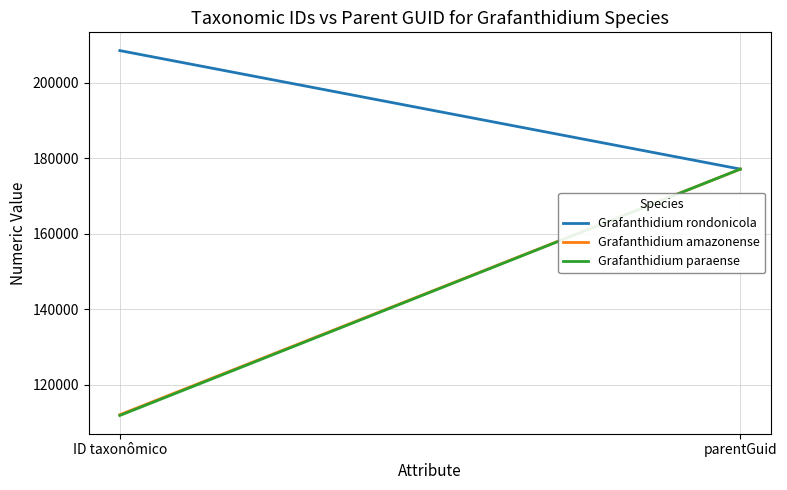

Which series has the largest range (max minus min)?

Grafanthidium paraense